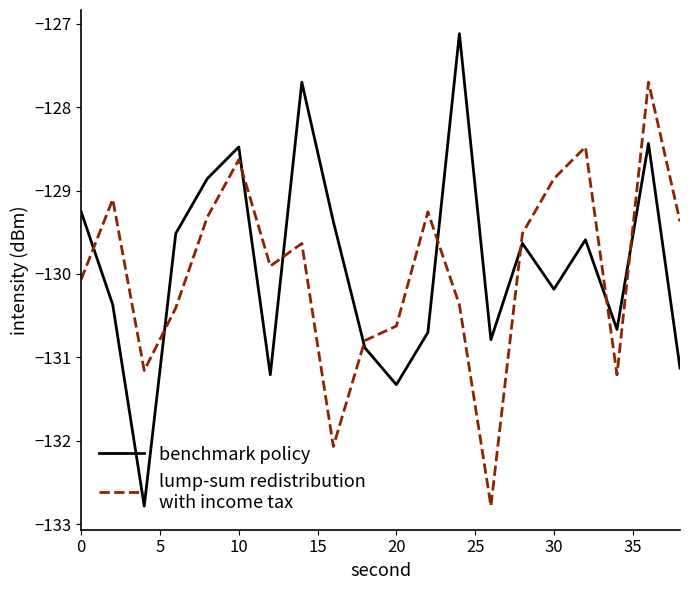

What is the greatest value displayed?

-127.1